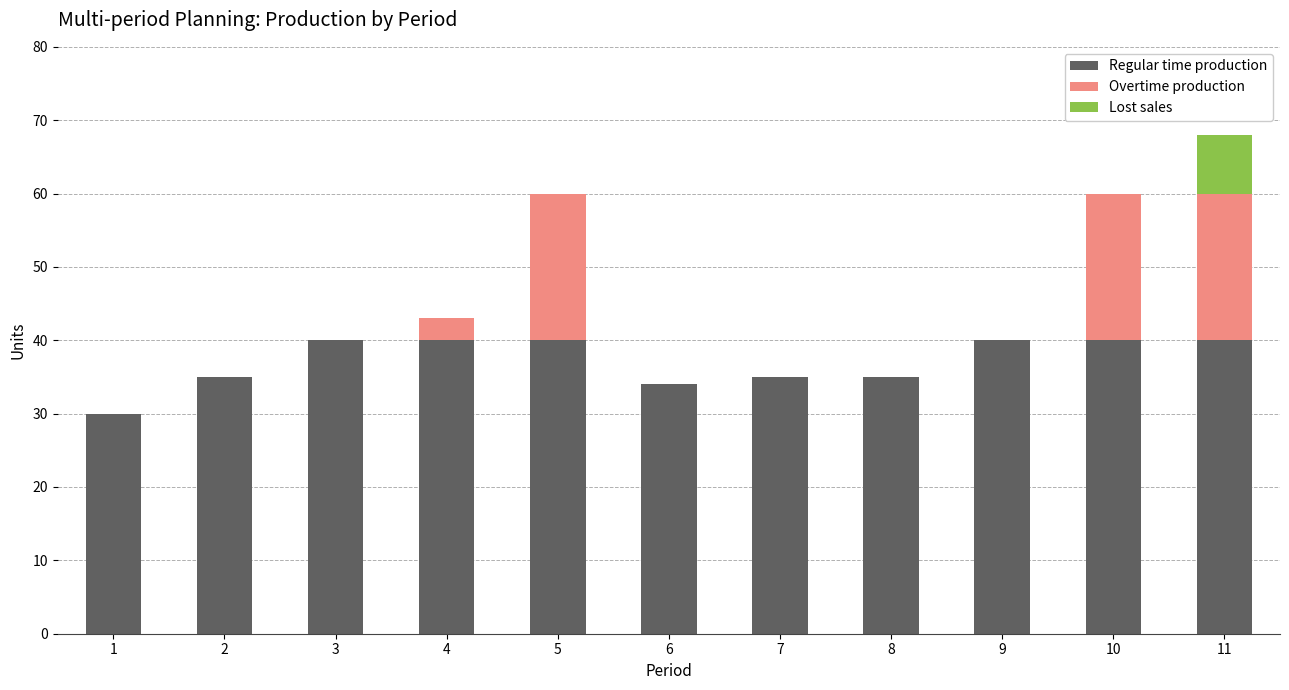

The value of Regular time production at 6 is 34. True or false?

True